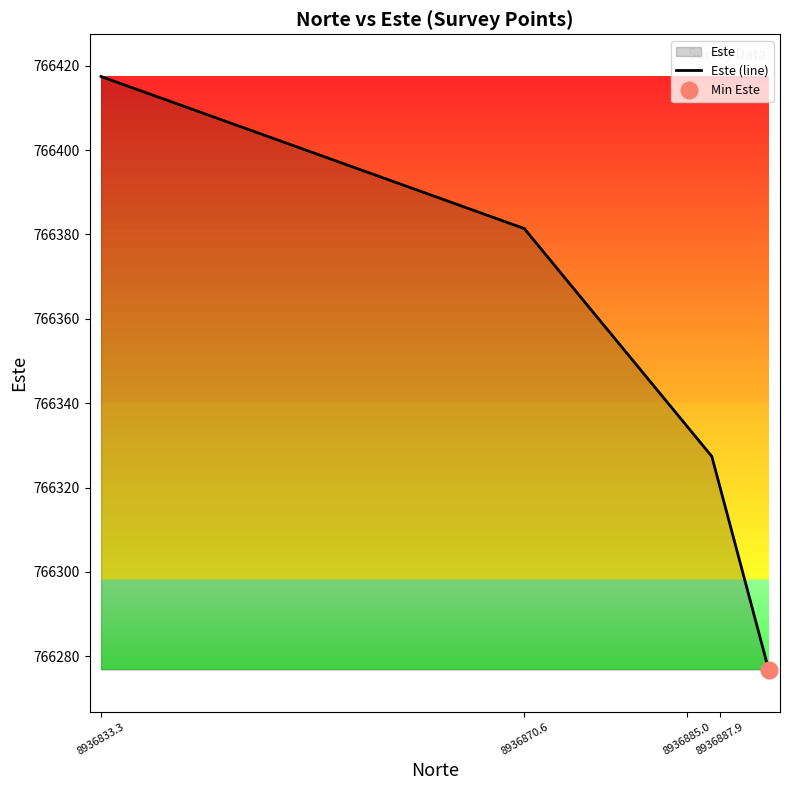

What is the highest value of the Este (line) series?

766417.5